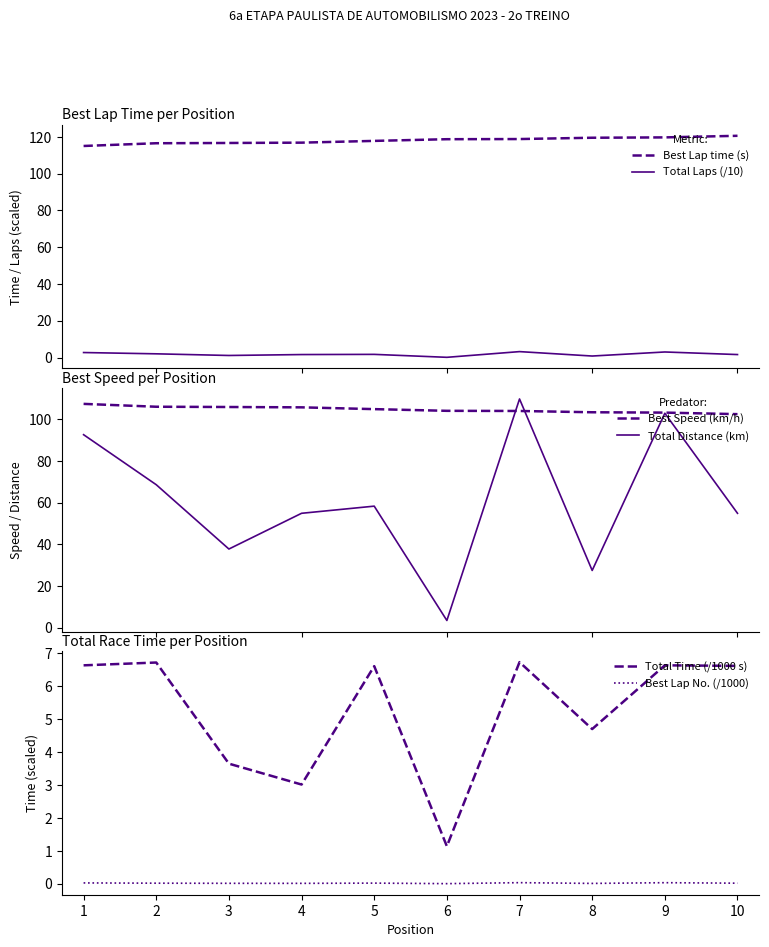

List the series in order of their peak value, lowest first.

Best Lap No. (/1000), Total Laps (/10), Total Time (/1000 s), Best Speed (km/h), Total Distance (km), Best Lap time (s)